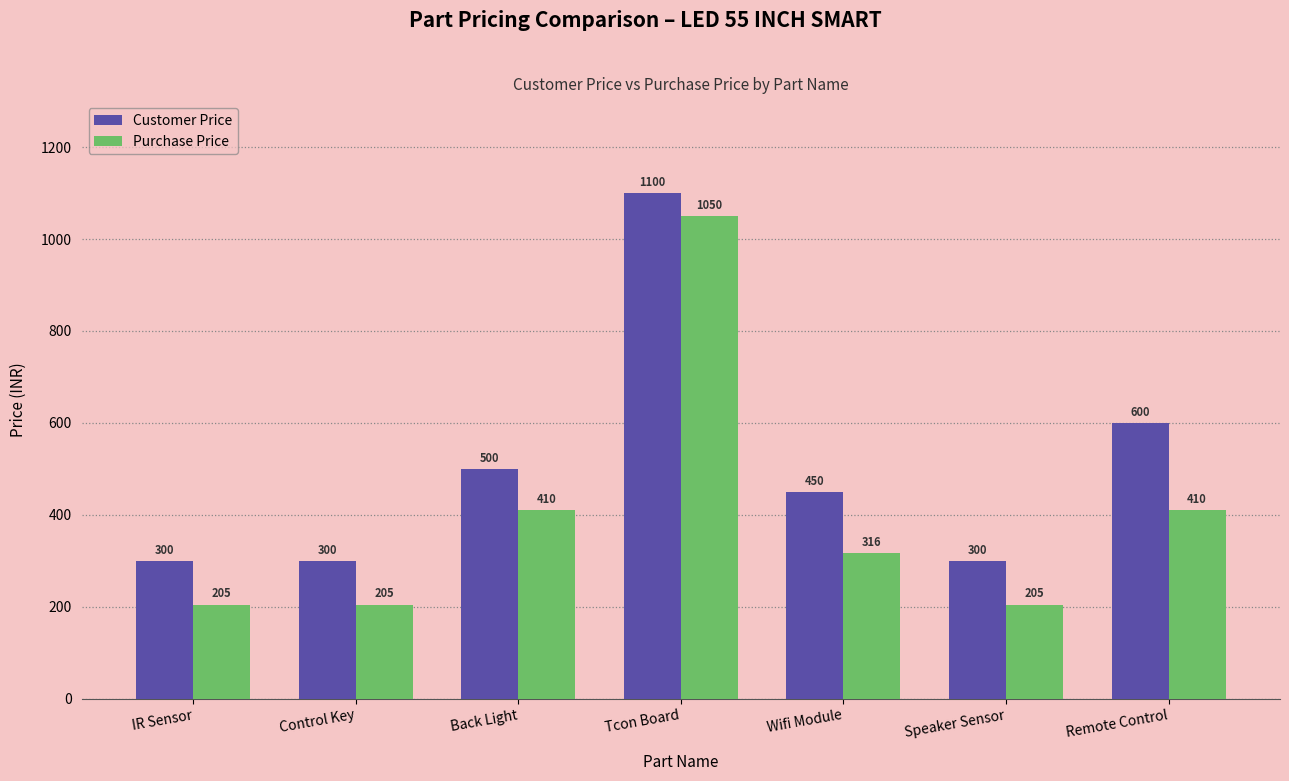

What is the difference between the highest and lowest values at Remote Control?

190